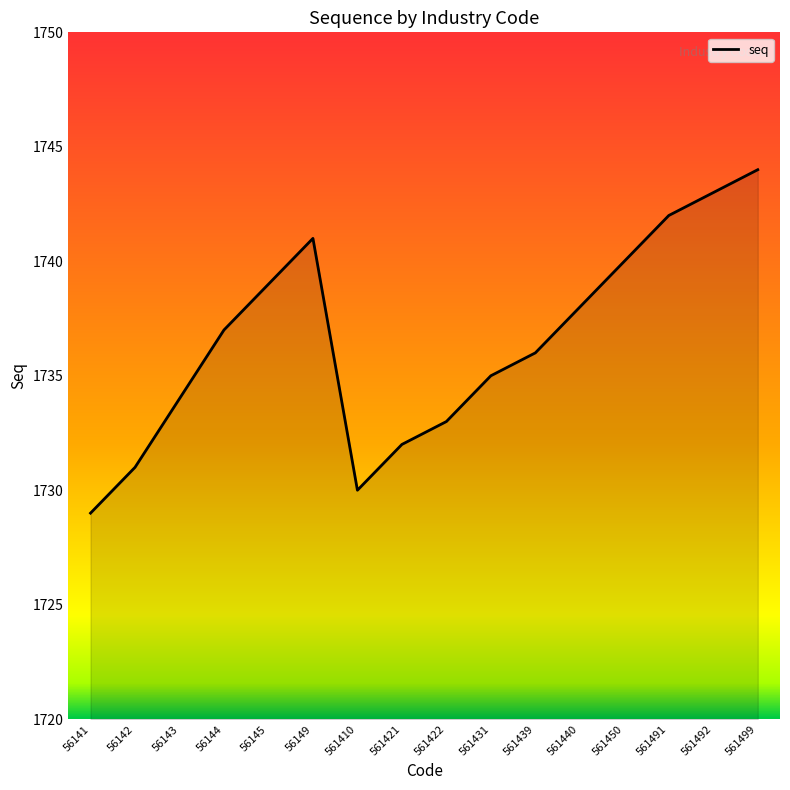

Reading right to left, transcribe all the data shown in this chart.

561499=1744	561492=1743	561491=1742	561450=1740	561440=1738	561439=1736	561431=1735	561422=1733	561421=1732	561410=1730	56149=1741	56145=1739	56144=1737	56143=1734	56142=1731	56141=1729